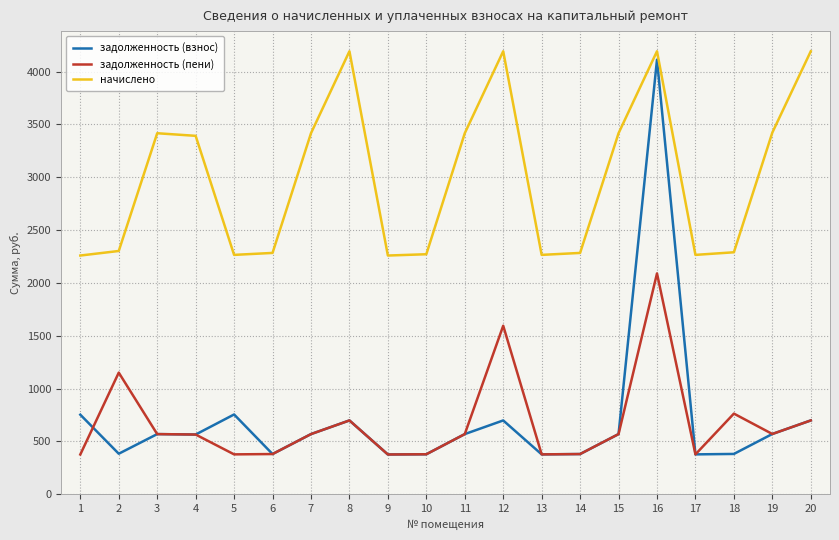

What are all the series names shown in the legend?

задолженность (взнос), задолженность (пени), начислено